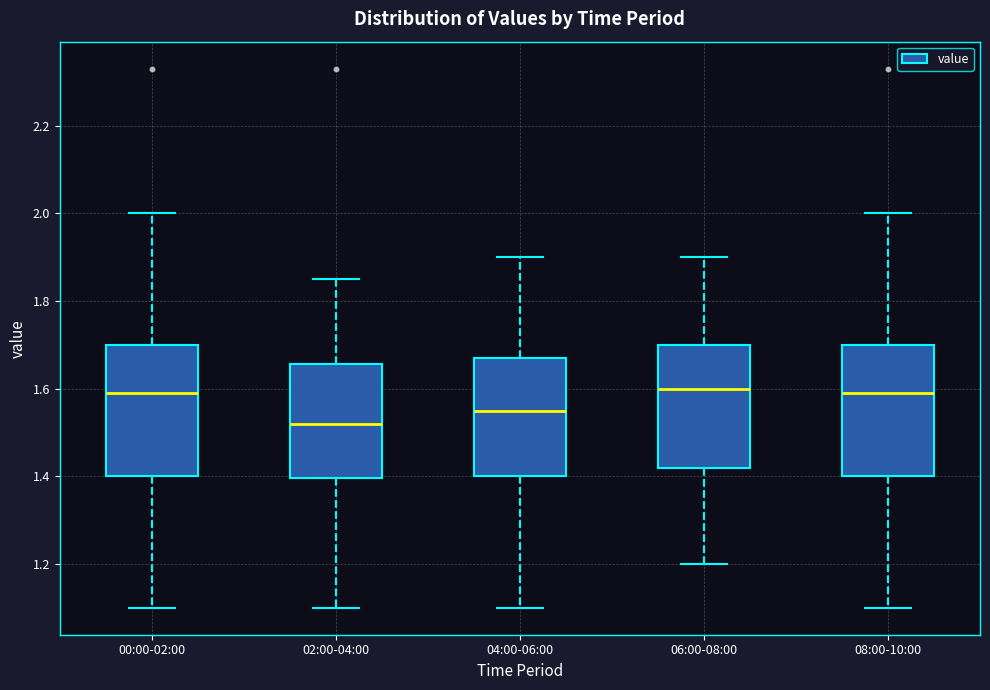

Reading left to right, read every box against the y-axis: the position of its median line, the range the box covers, and the ends of its whiskers. The values are not printed on the chart, so give them approximately, as read against the axis.

00:00-02:00: median 1.60, box 1.40 to 1.70, whiskers 1.10 to 2.00
02:00-04:00: median 1.52, box 1.40 to 1.66, whiskers 1.10 to 1.86
04:00-06:00: median 1.56, box 1.40 to 1.68, whiskers 1.10 to 1.90
06:00-08:00: median 1.60, box 1.42 to 1.70, whiskers 1.20 to 1.90
08:00-10:00: median 1.60, box 1.40 to 1.70, whiskers 1.10 to 2.00